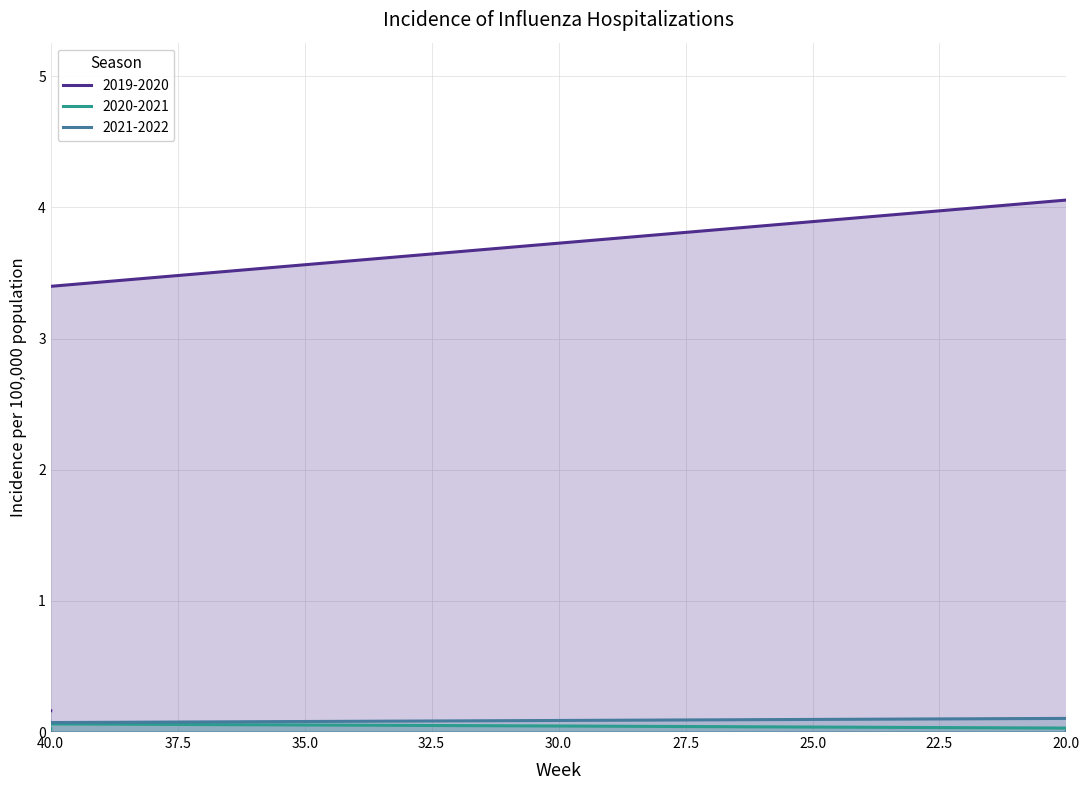

How many data points does each series have?

33